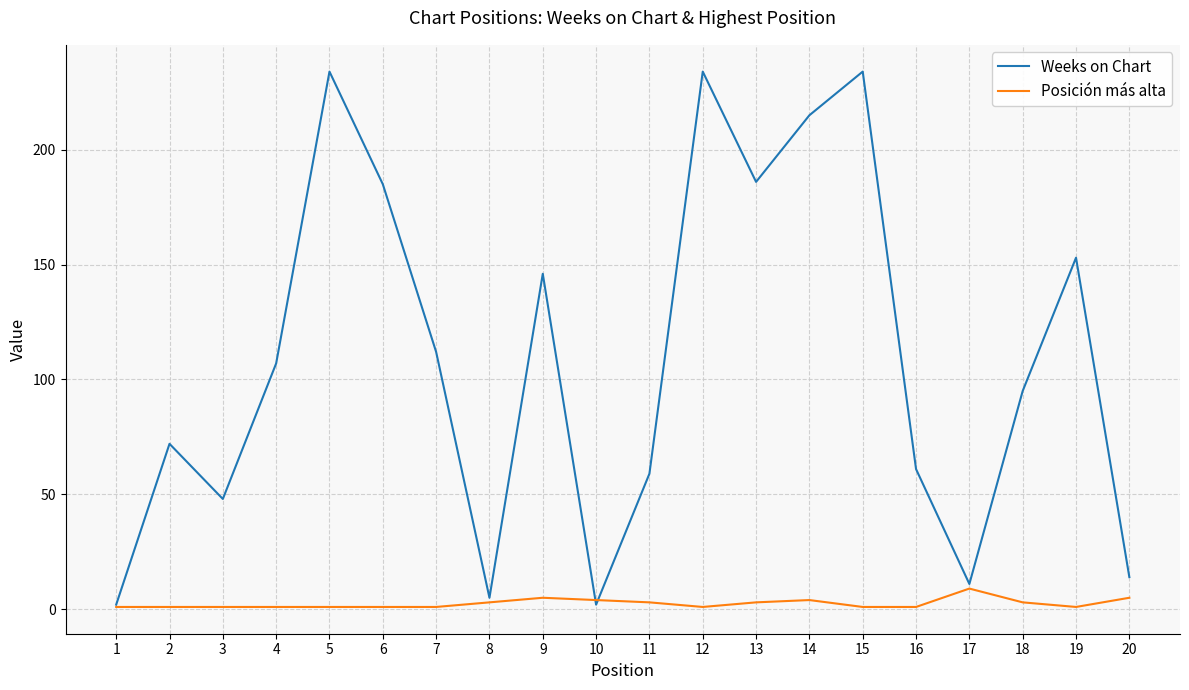

Which series has the widest spread of values?

Weeks on Chart